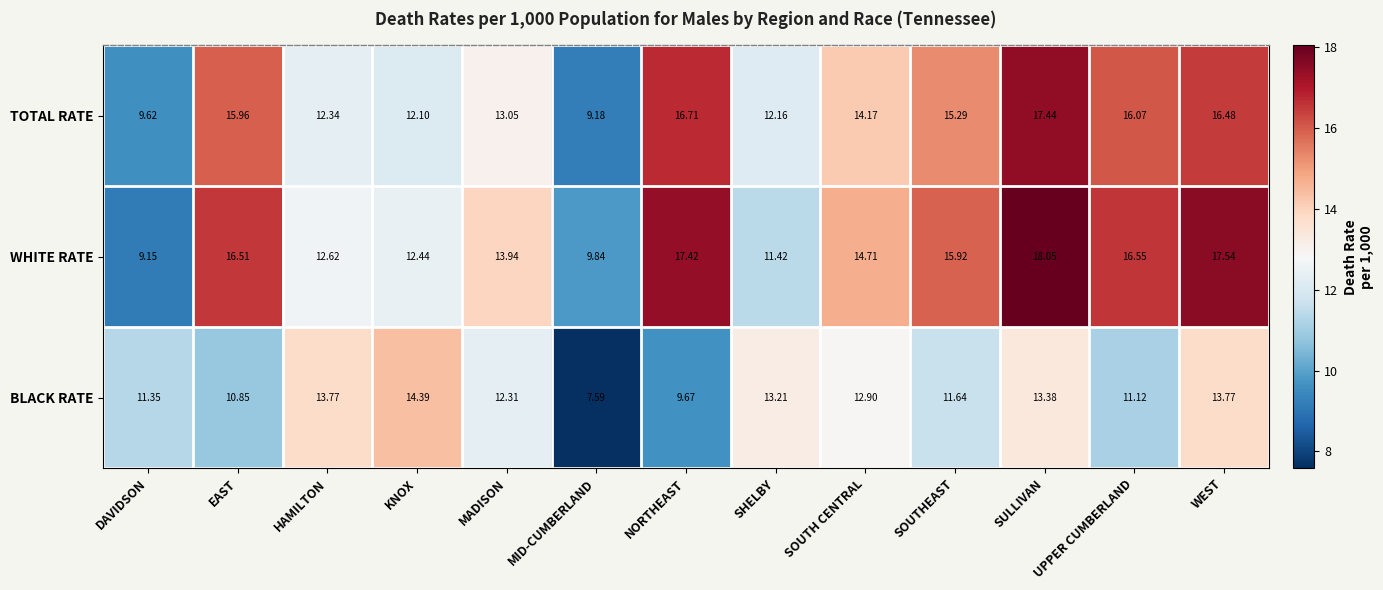

The value of BLACK RATE at NORTHEAST is 2.0. True or false?

False